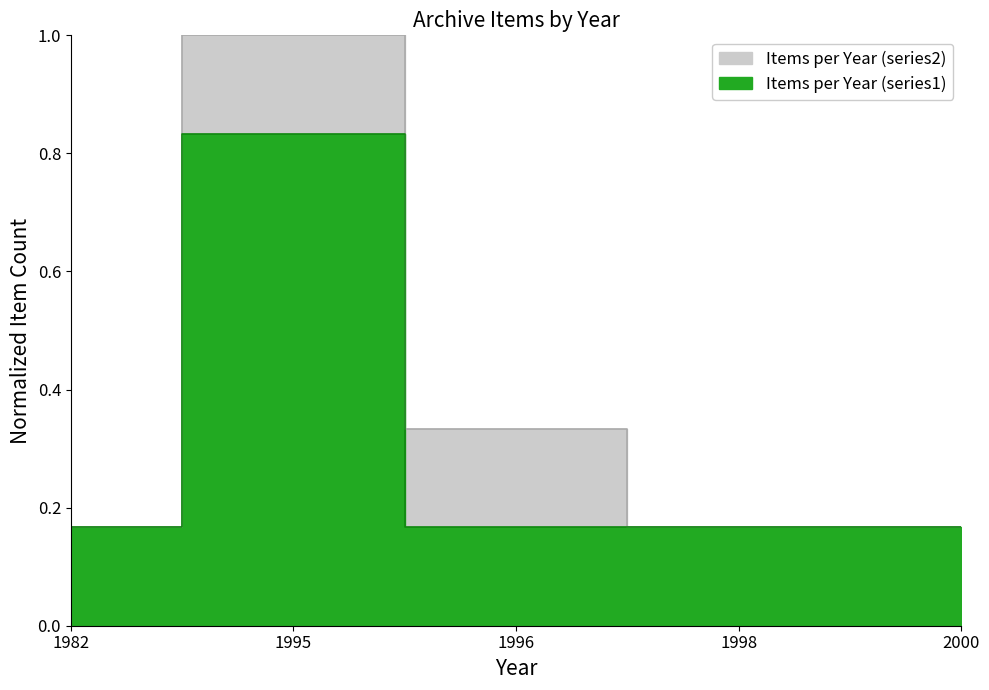

Reading left to right, extract all data points from this chart.

Items per Year (series1): 0.2	0.8	0.2	0.2	0.2
Items per Year (series2): 0.2	1.0	0.3	0.2	0.2